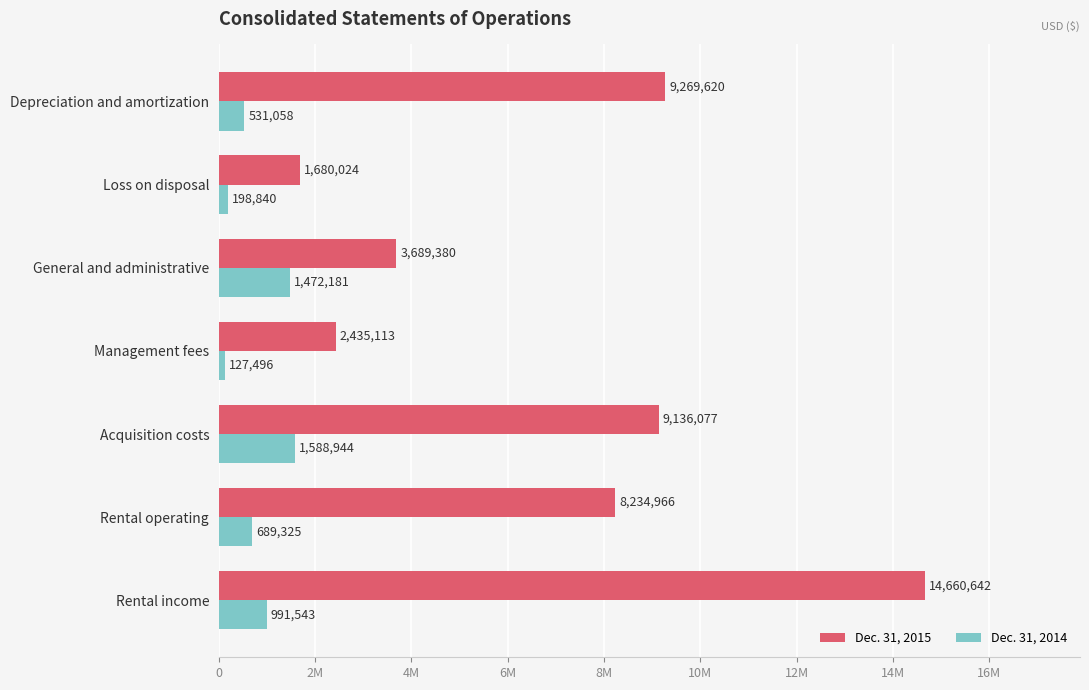

What is the value of the Dec. 31, 2015 bar at the 1st from the left?

14660642